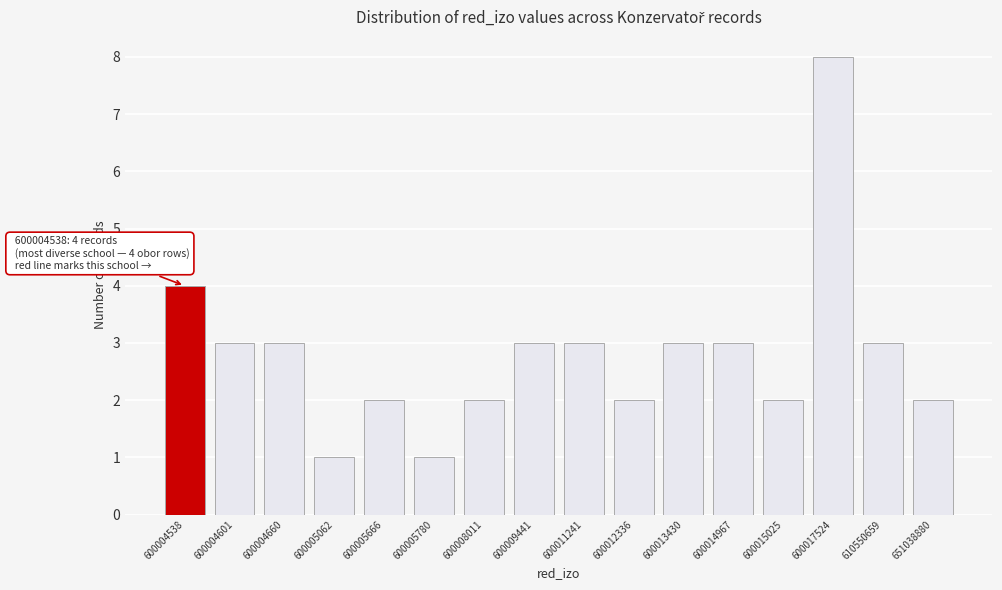

Reading left to right, what are all the values shown in this chart?

4	3	3	1	2	1	2	3	3	2	3	3	2	8	3	2